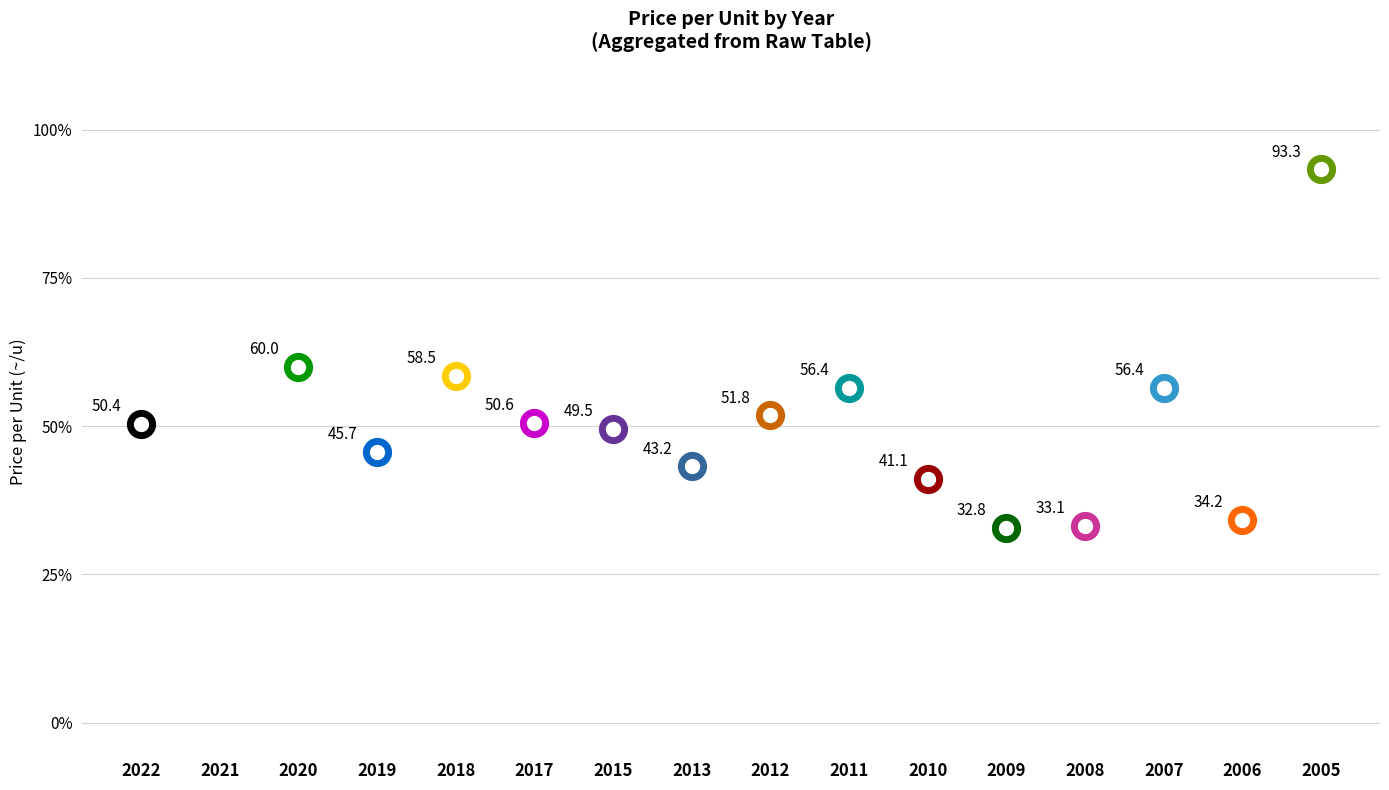

What is the ratio of the value at 2010 to the value at 2007?

0.7